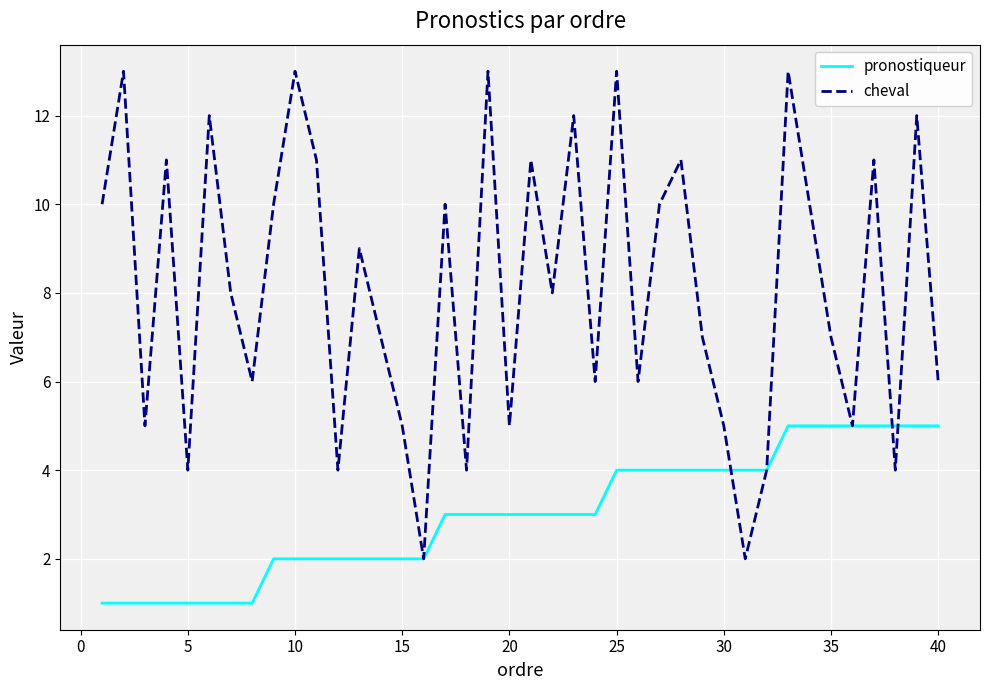

Reading left to right, what are all the values shown in this chart?

pronostiqueur: 1	1	1	1	1	1	1	1	2	2	2	2	2	2	2	2	3	3	3	3	3	3	3	3	4	4	4	4	4	4	4	4	5	5	5	5	5	5	5	5
cheval: 10	13	5	11	4	12	8	6	10	13	11	4	9	7	5	2	10	4	13	5	11	8	12	6	13	6	10	11	7	5	2	4	13	10	7	5	11	4	12	6